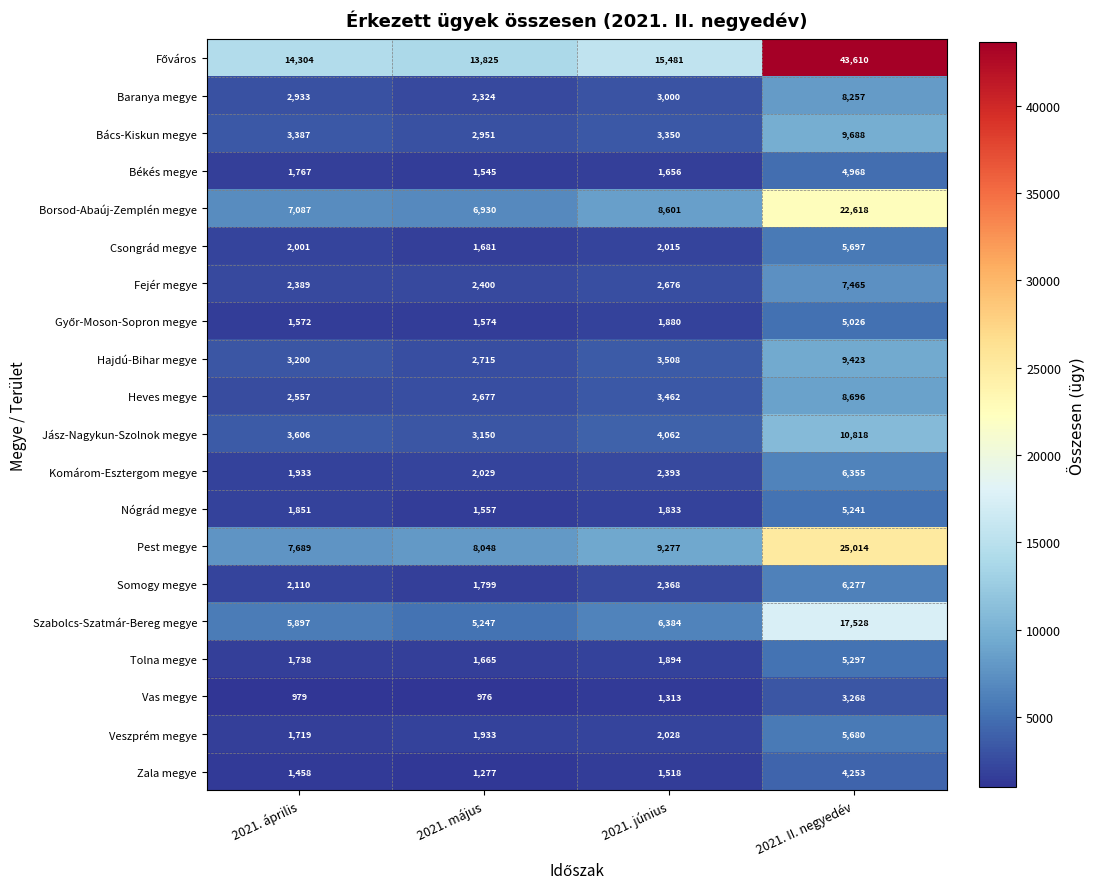

Between 2021. április and 2021. május, which series saw the biggest shift?

Szabolcs-Szatmár-Bereg megye